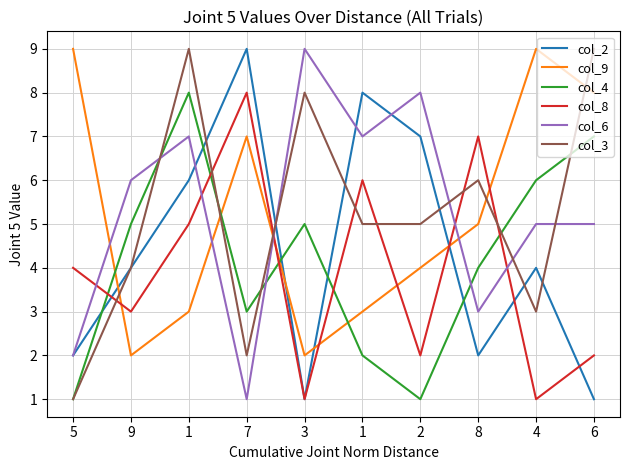

How many interior local valleys does the col_4 series have?

2